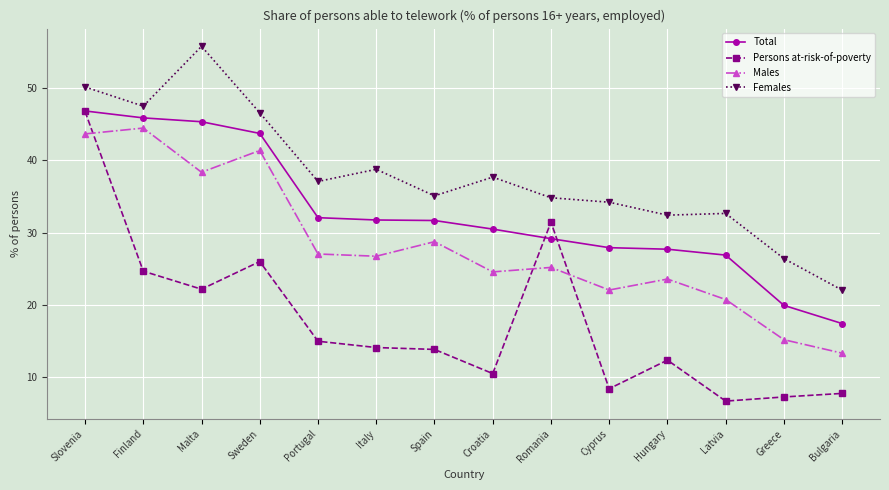

Is this an area chart (filled region under the line)?

No